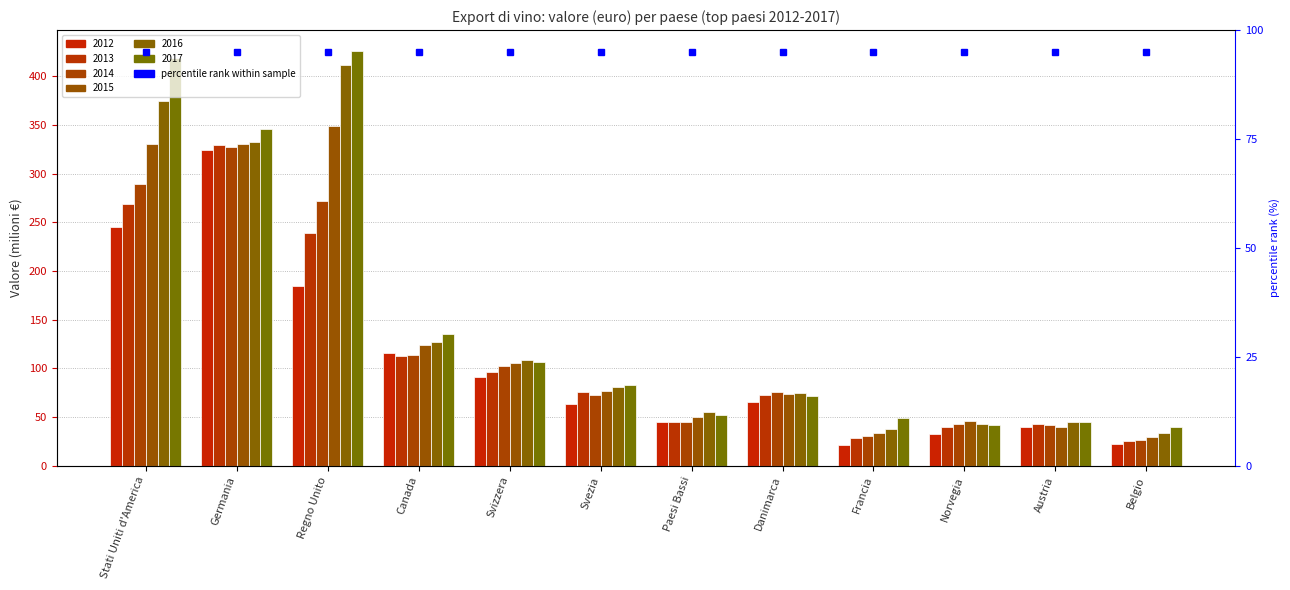

The 2014 series shows 42.1 at Austria. True or false?

True